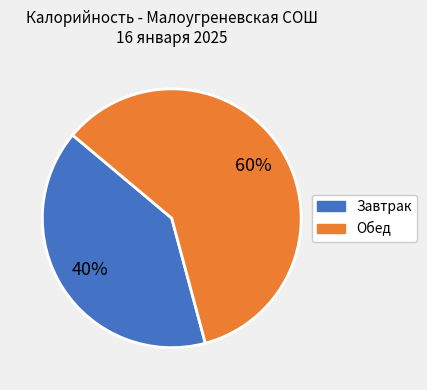

Is there any slice that represents more than half of the pie?

Yes